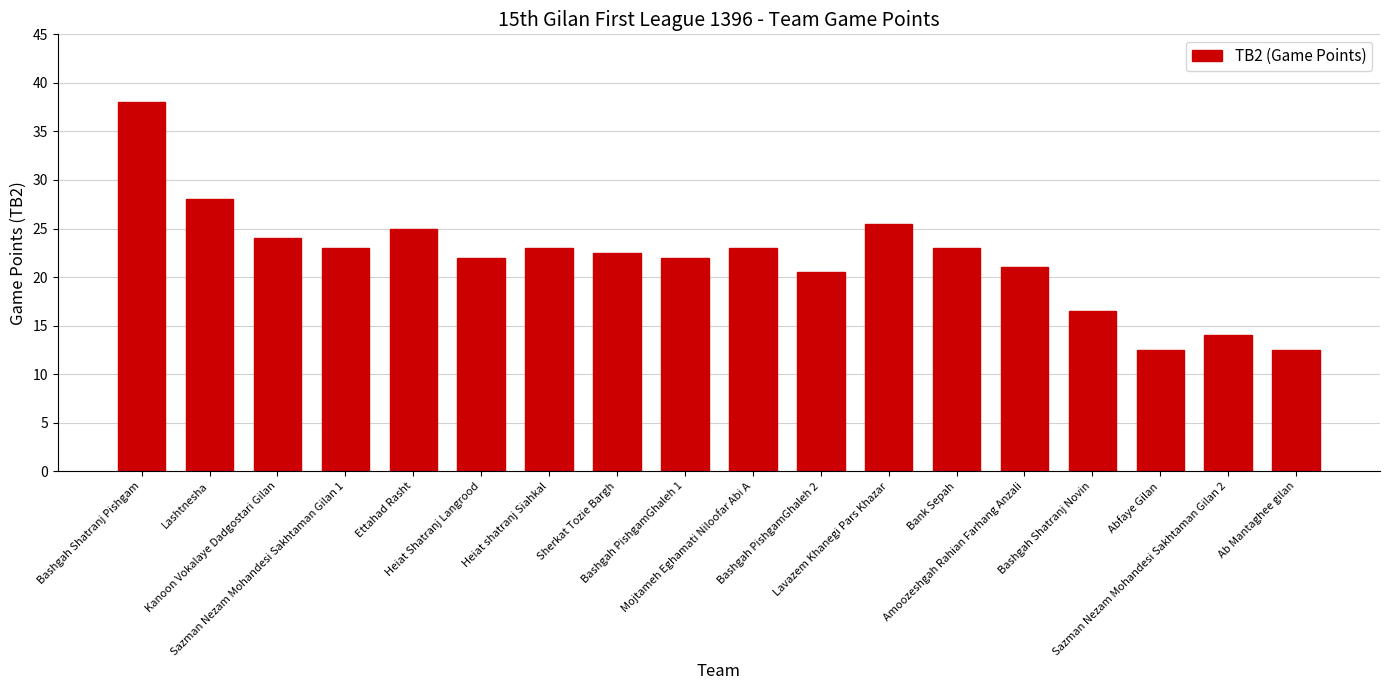

Approximately how many times larger is the value at Lashtnesha compared to Bashgah Shatranj Pishgam?

0.7